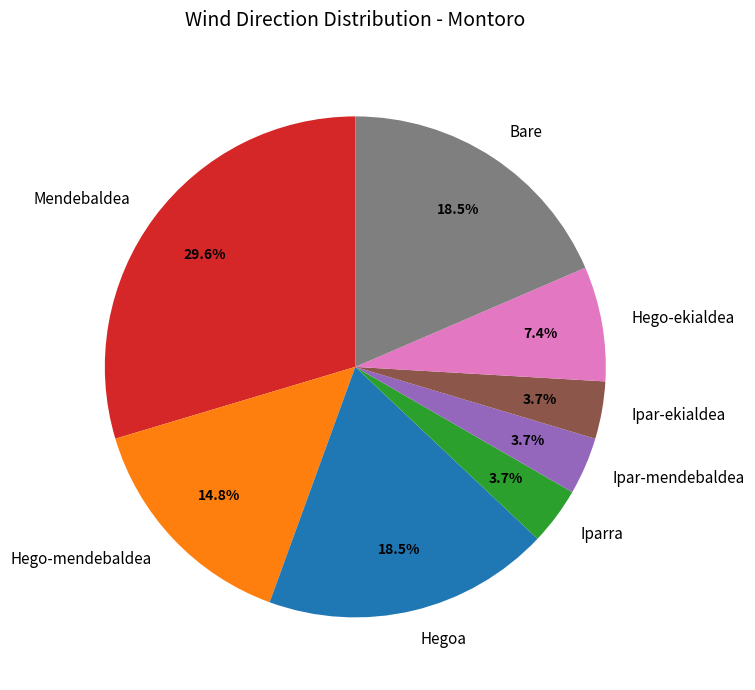

How many slices are in this pie chart?

8